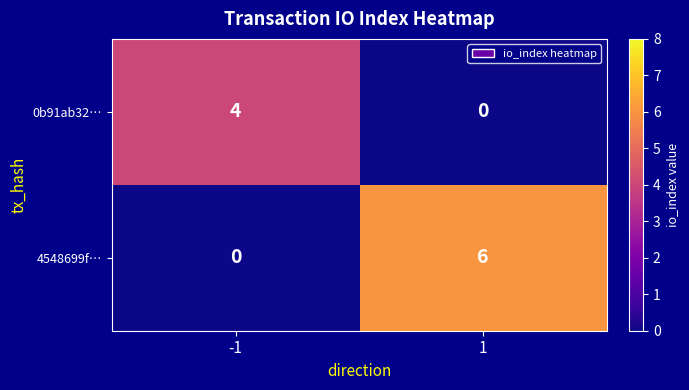

Which series has the widest spread of values?

4548699f…